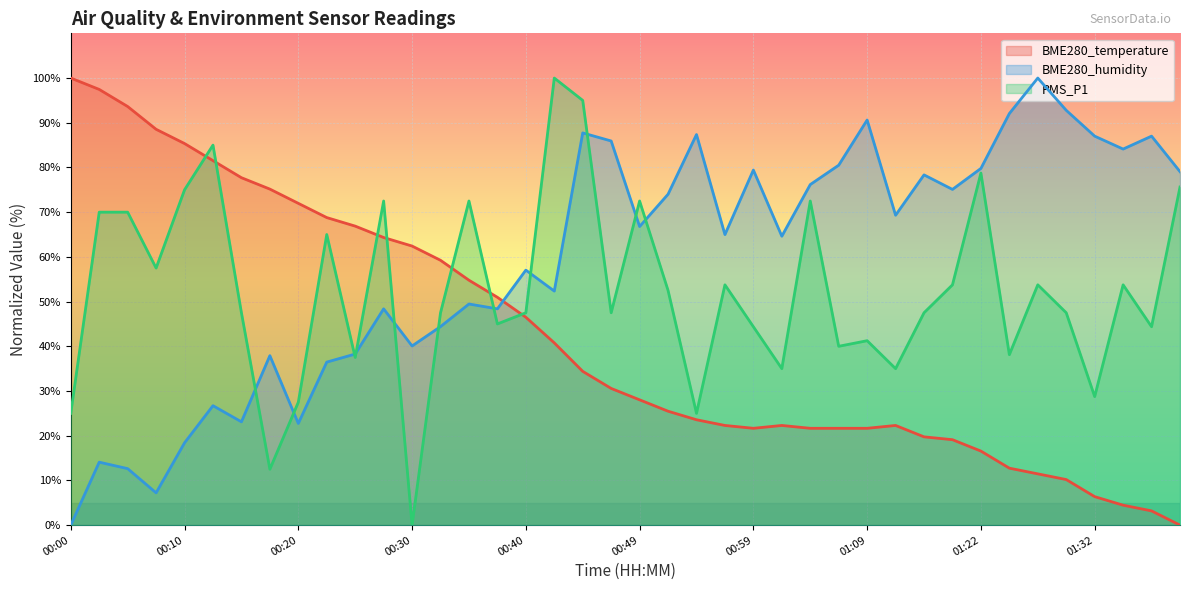

Which series changed the most between 00:57 and 01:22?

PMS_P1